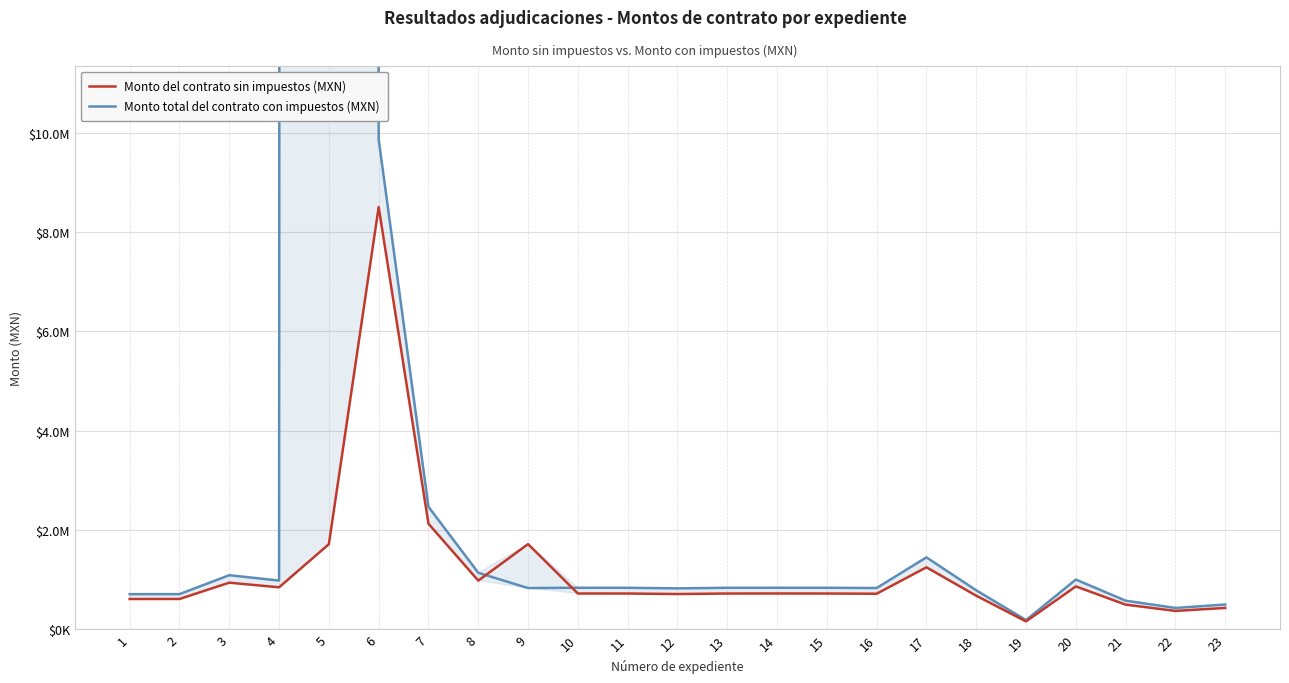

What is the spread (max minus min) of values at 16?

114818.4